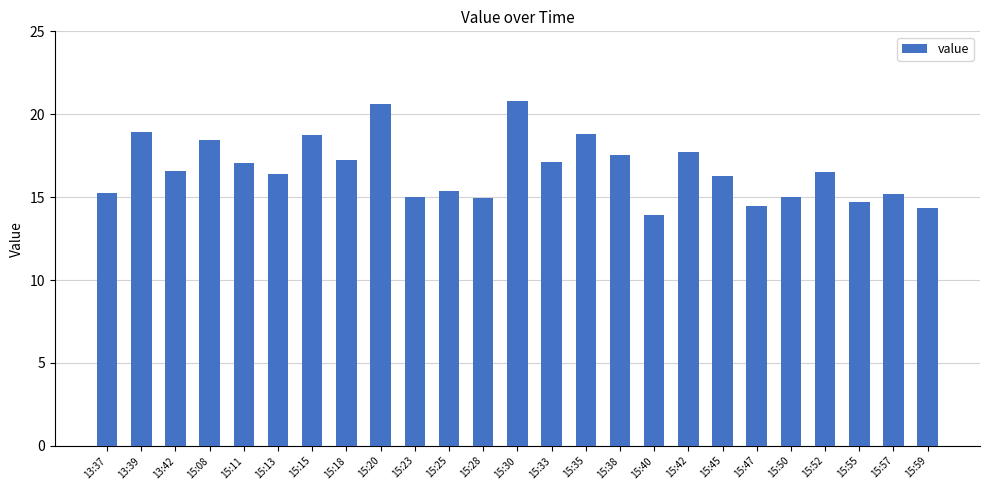

What is the sum of the values at 15:23 and 15:35?

33.9